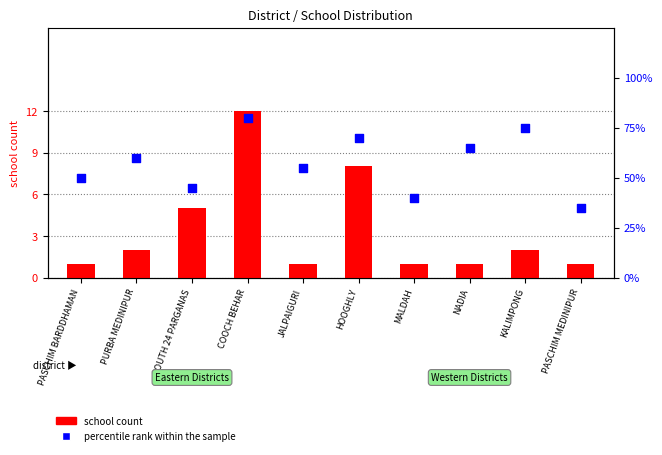

Which series has the largest Y range (max minus min)?

percentile rank within the sample